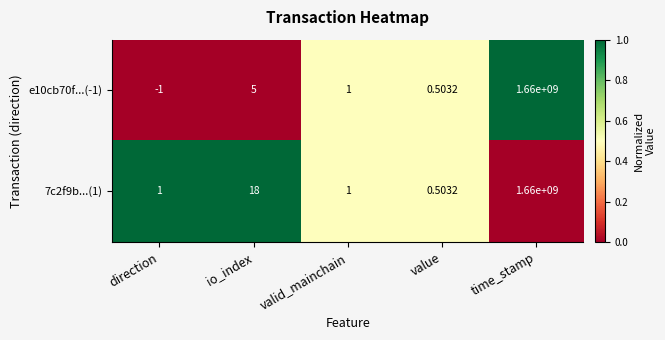

At which label does e10cb70f...(-1) reach its minimum?

direction